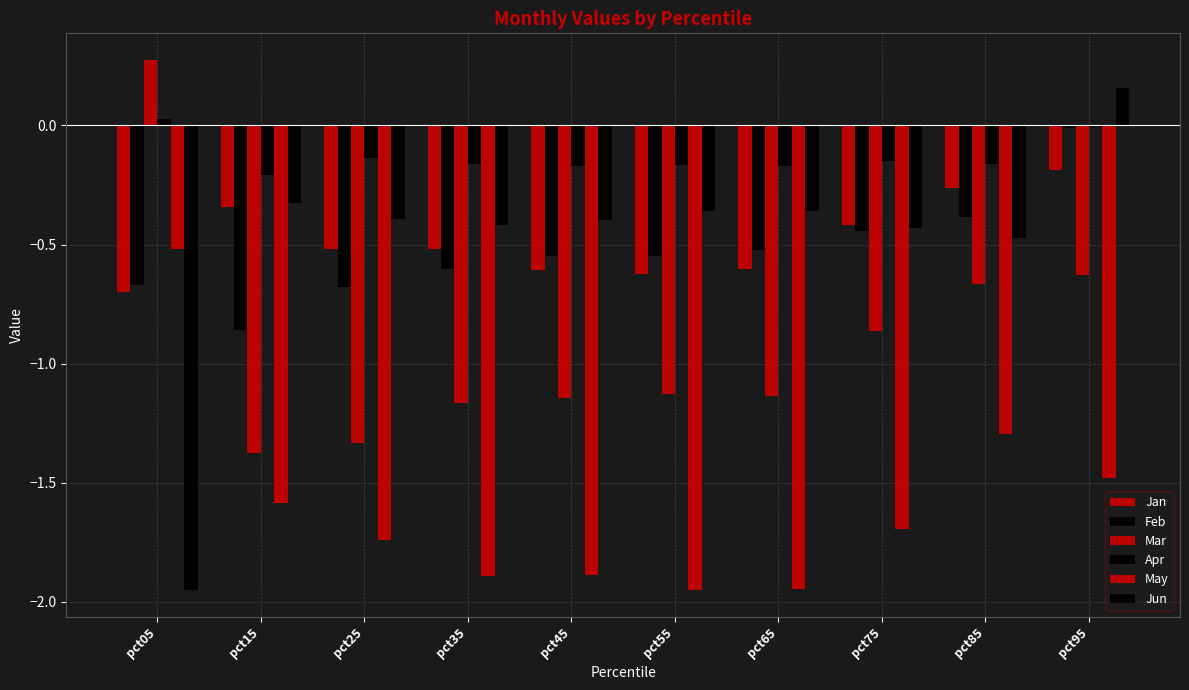

How many values in the Jun series exceed 0?

1